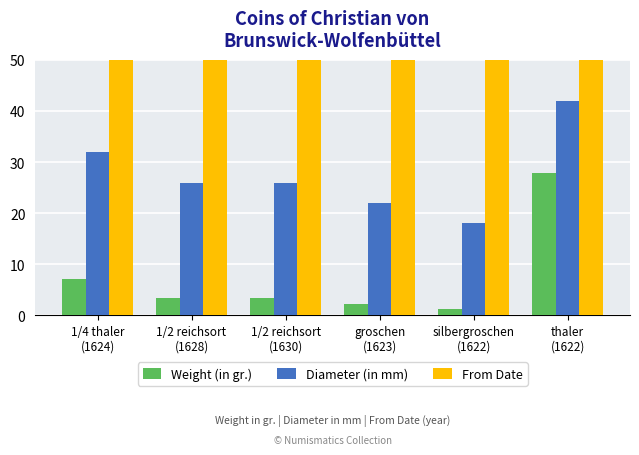

Which series has the largest range (max minus min)?

Weight (in gr.)